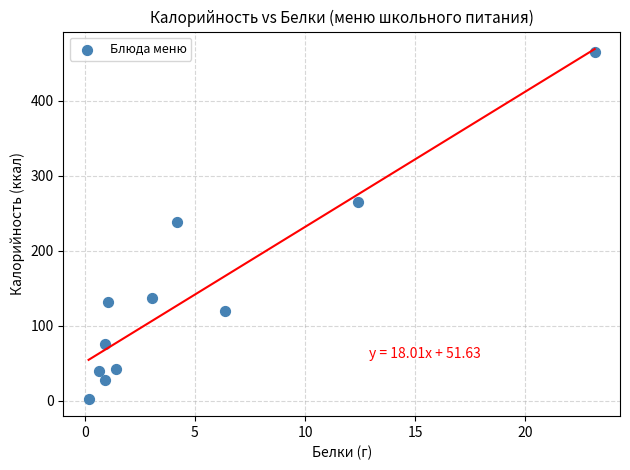

What is the average X value?

4.9